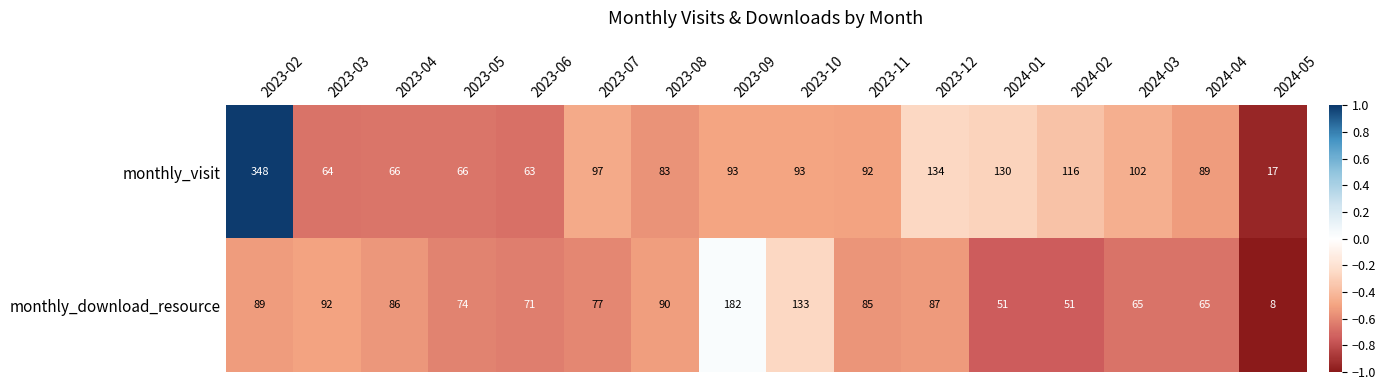

What is the difference between the maximum and minimum values in the monthly_visit series?

331